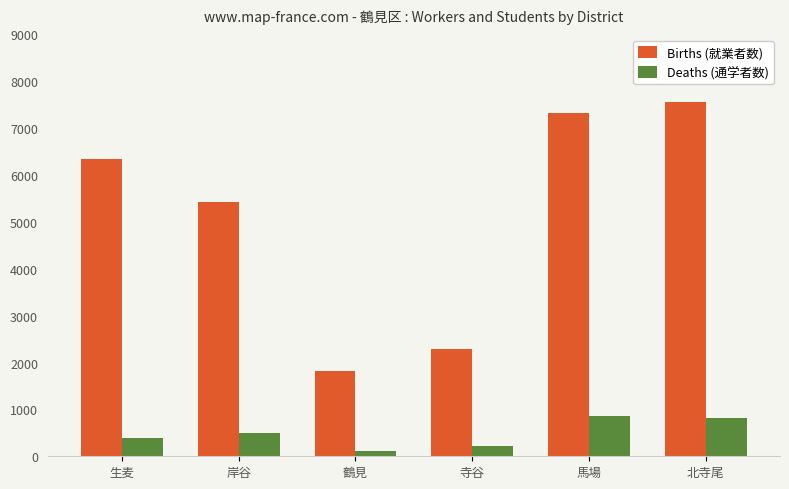

At which category is the sum across all series the highest?

北寺尾